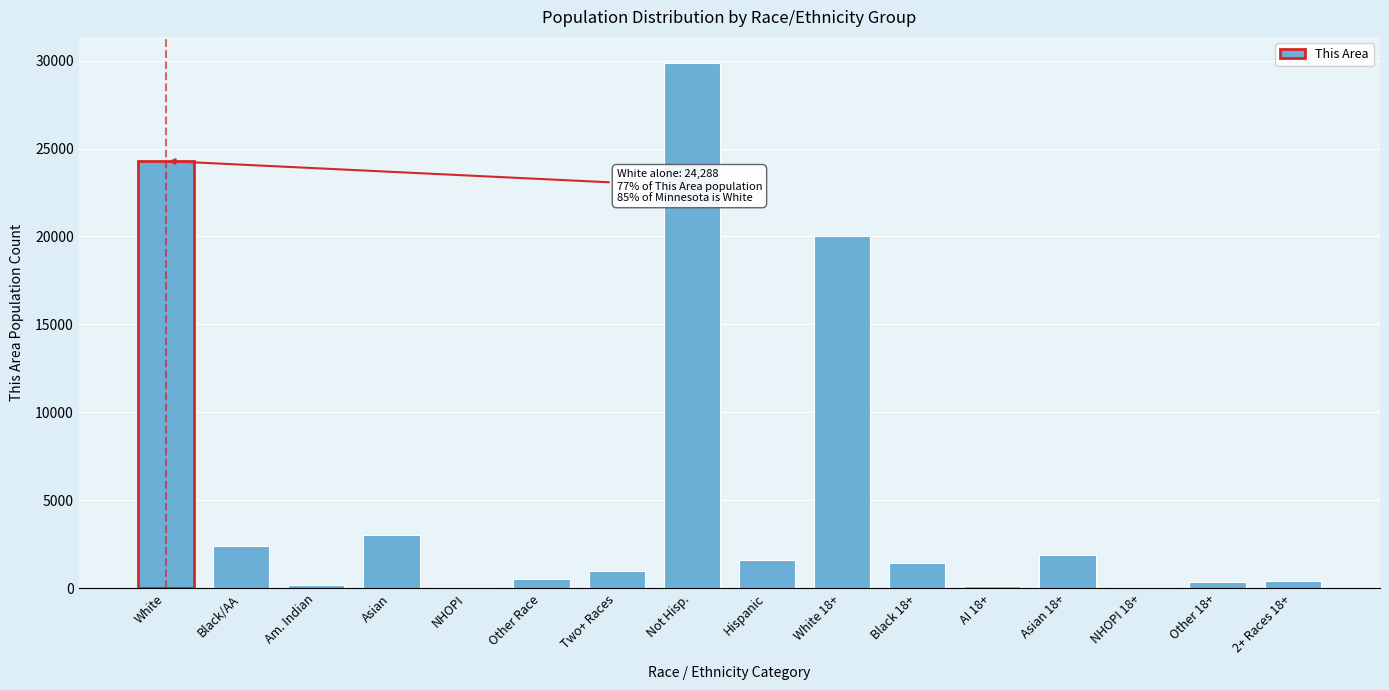

What is the maximum value shown in the chart?

29852